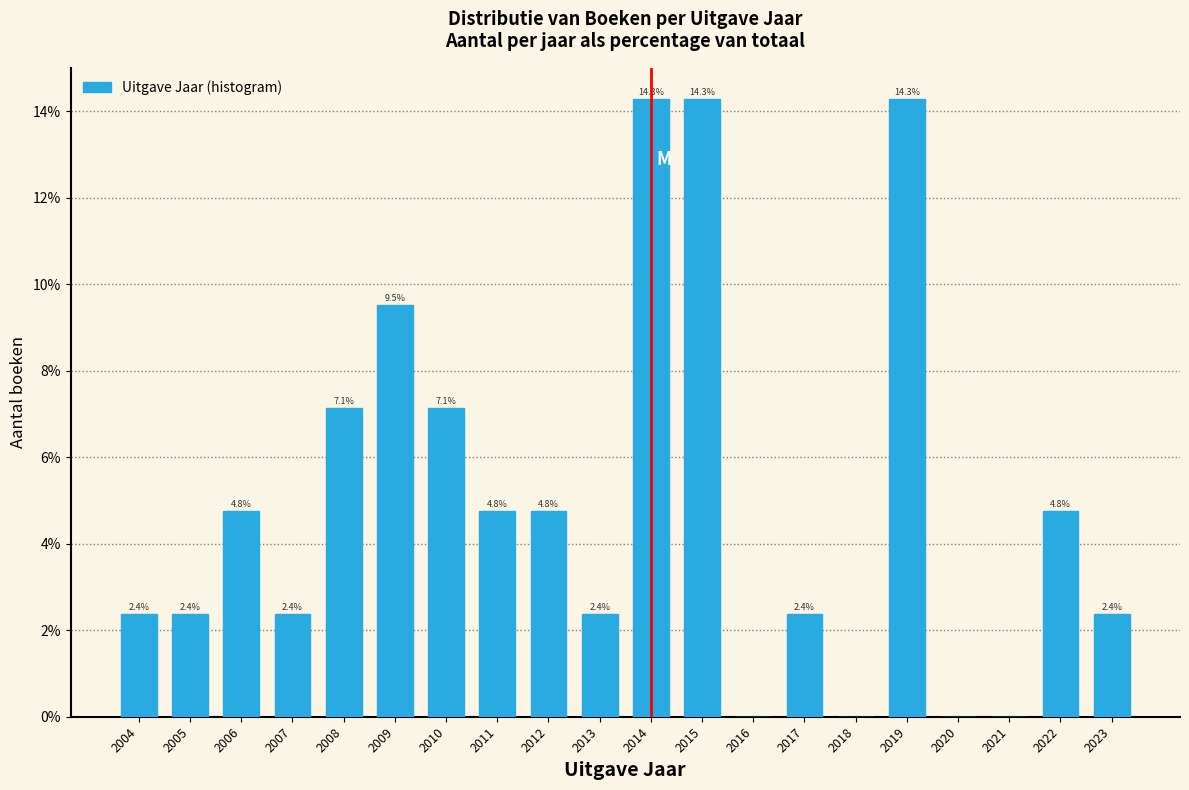

Reading left to right, what are all the values shown in this chart?

2004=2.4	2005=2.4	2006=4.8	2007=2.4	2008=7.1	2009=9.5	2010=7.1	2011=4.8	2012=4.8	2013=2.4	2014=14.3	2015=14.3	2016=0.0	2017=2.4	2018=0.0	2019=14.3	2020=0.0	2021=0.0	2022=4.8	2023=2.4